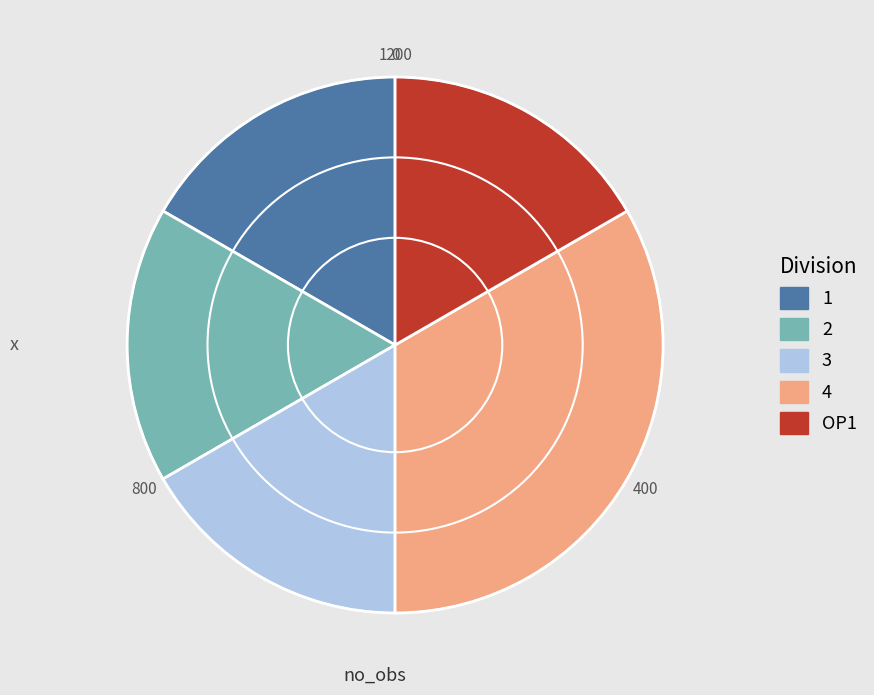

Is 4 the majority of the pie?

No